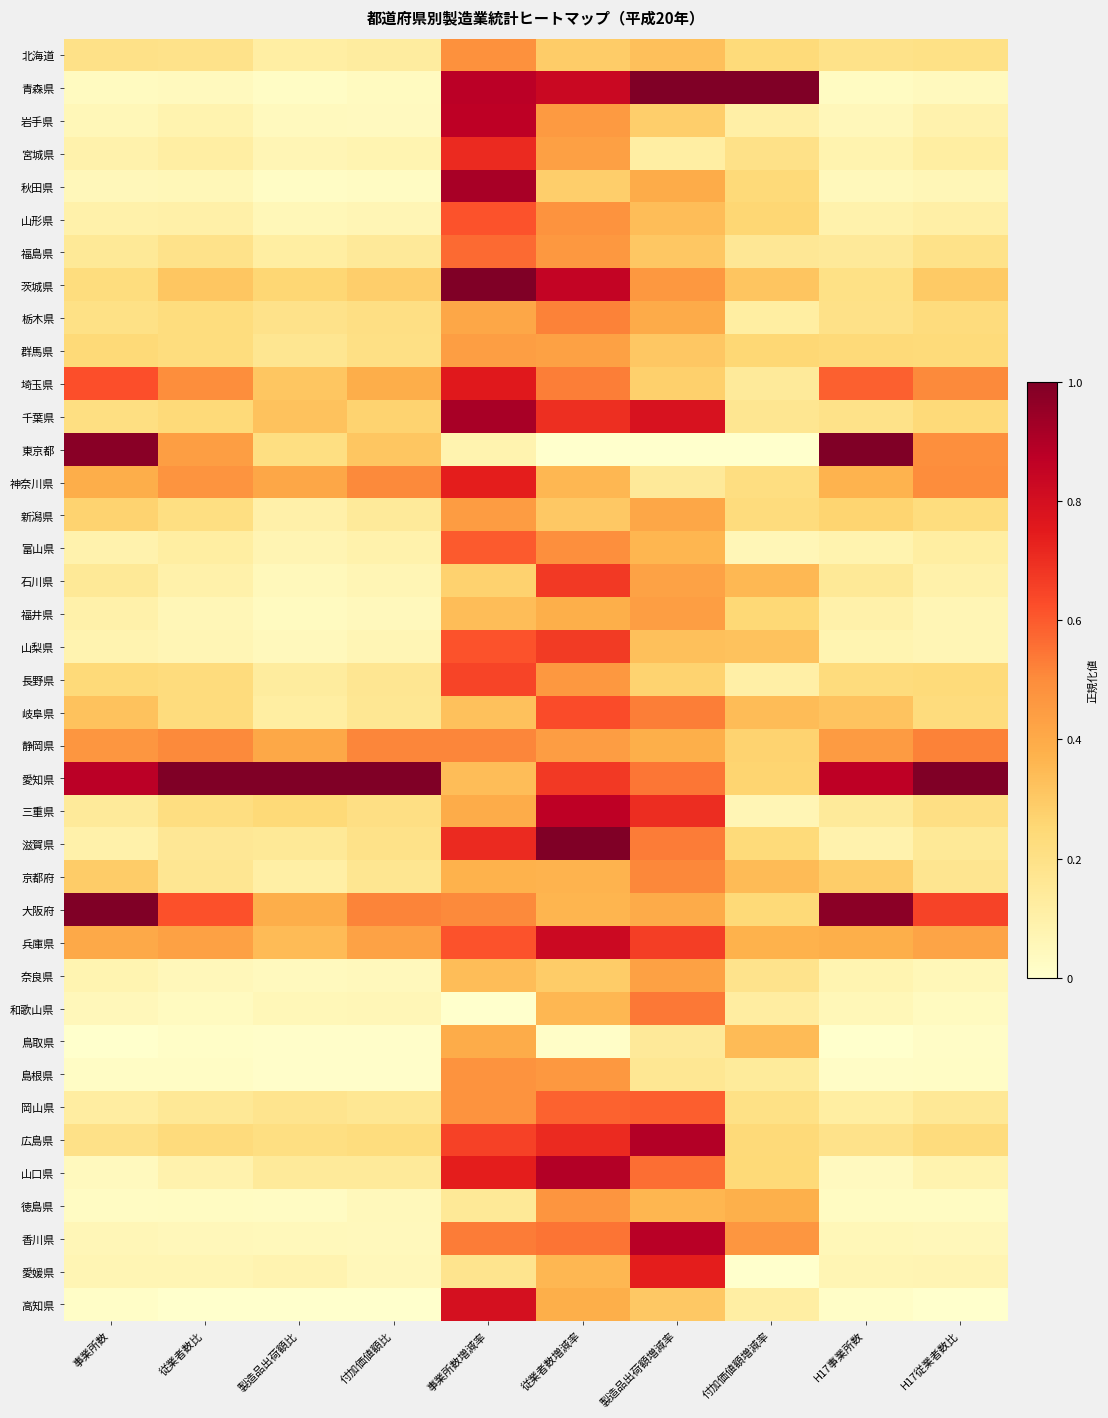

Rank the series by their maximum value, from highest to lowest.

青森県, 茨城県, 東京都, 愛知県, 滋賀県, 大阪府, 秋田県, 千葉県, 山口県, 広島県, 香川県, 岩手県, 三重県, 兵庫県, 高知県, 埼玉県, 愛媛県, 神奈川県, 宮城県, 石川県, 山梨県, 長野県, 岐阜県, 山形県, 富山県, 岡山県, 福島県, 和歌山県, 栃木県, 静岡県, 京都府, 北海道, 島根県, 徳島県, 新潟県, 群馬県, 福井県, 奈良県, 鳥取県